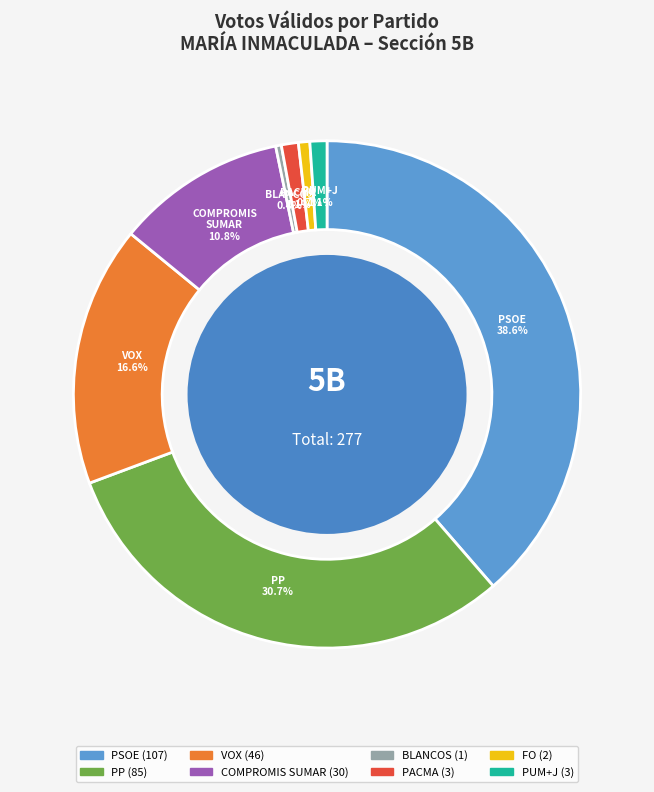

Is there any slice that represents more than half of the pie?

No